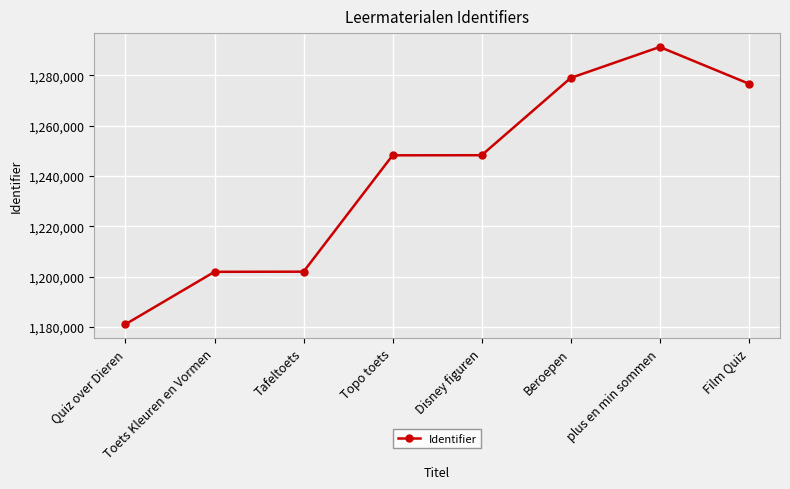

What is the value of the 5th point from the left?

1248216